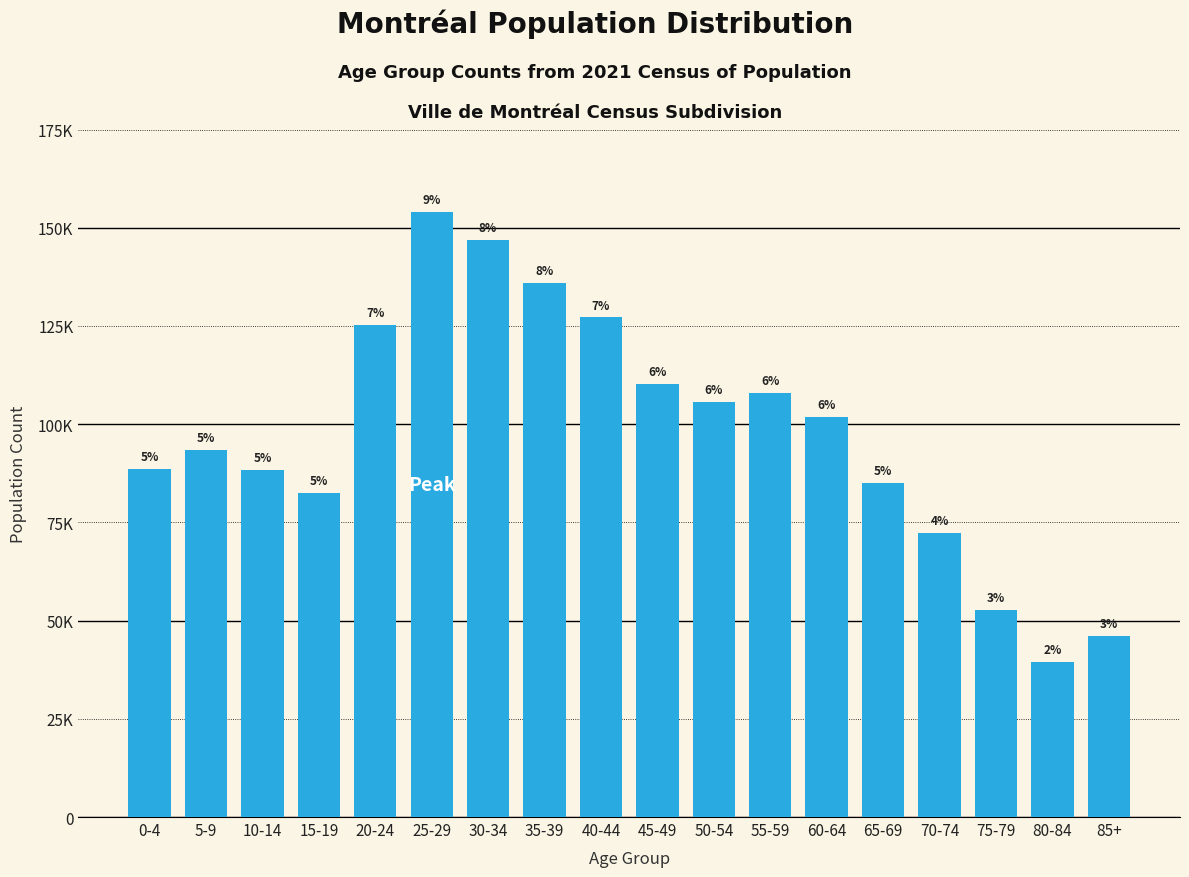

Reading right to left, extract all data points from this chart.

85+=46035	80-84=39395	75-79=52720	70-74=72300	65-69=85025	60-64=101725	55-59=108040	50-54=105545	45-49=110130	40-44=127165	35-39=135880	30-34=146855	25-29=153995	20-24=125235	15-19=82475	10-14=88435	5-9=93325	0-4=88670